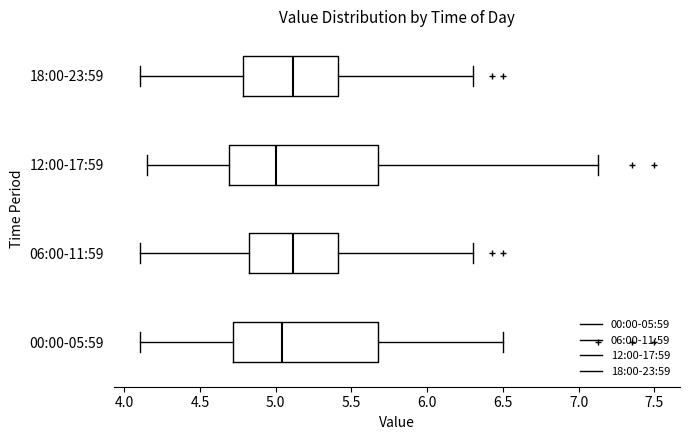

Reading bottom to top, read every box against the x-axis: the position of its median line, the range the box covers, and the ends of its whiskers. The values are not printed on the chart, so give them approximately, as read against the axis.

00:00-05:59: median 5.05, box 4.70 to 5.70, whiskers 4.10 to 6.50
06:00-11:59: median 5.10, box 4.80 to 5.40, whiskers 4.10 to 6.30
12:00-17:59: median 5.00, box 4.70 to 5.70, whiskers 4.15 to 7.15
18:00-23:59: median 5.10, box 4.80 to 5.40, whiskers 4.10 to 6.30